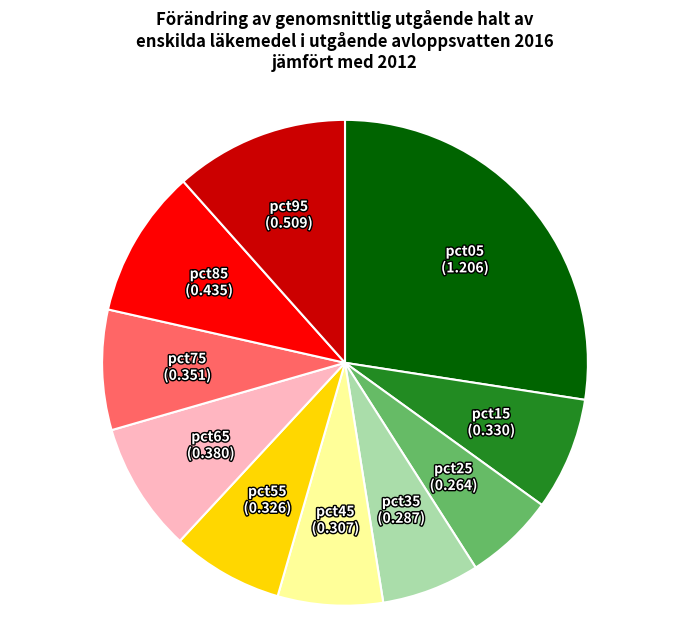

Combined, do pct55 and pct75 account for over 50%?

No